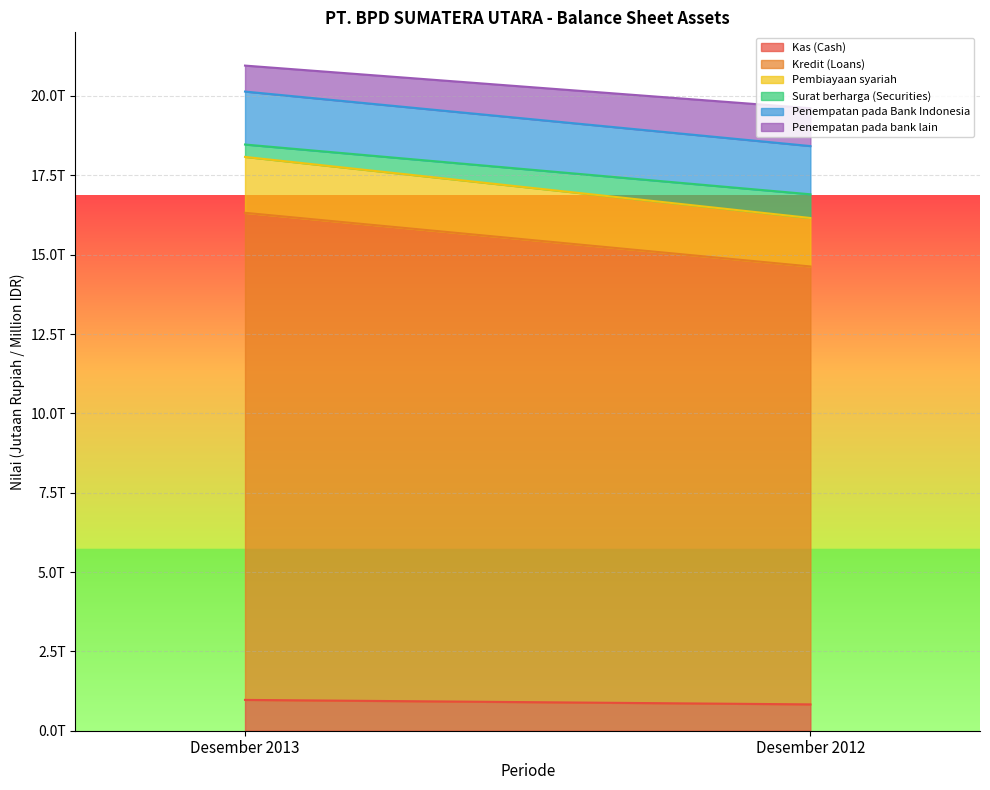

Between Desember 2013 and Desember 2012, which series saw the biggest shift?

Kredit (Loans)